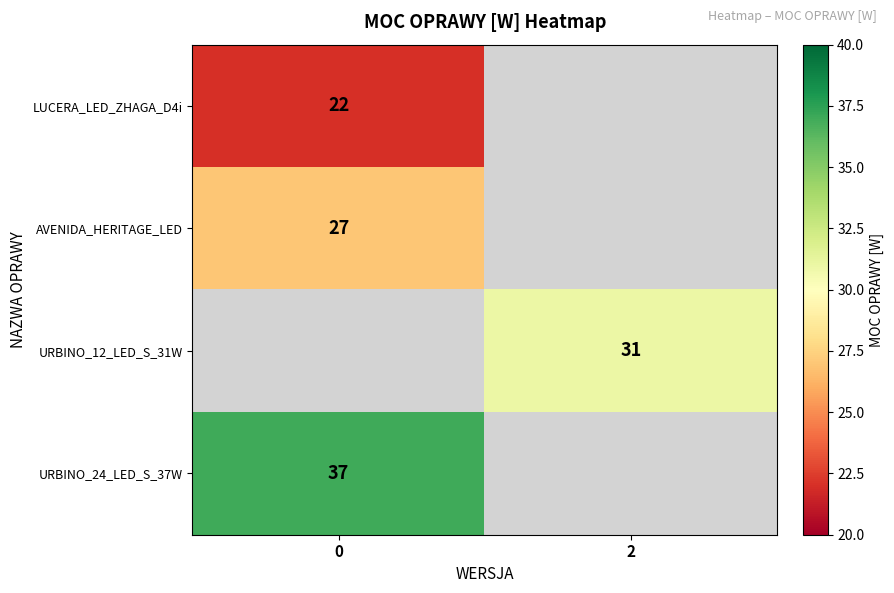

The value of AVENIDA_HERITAGE_LED at 0 is 27. True or false?

True